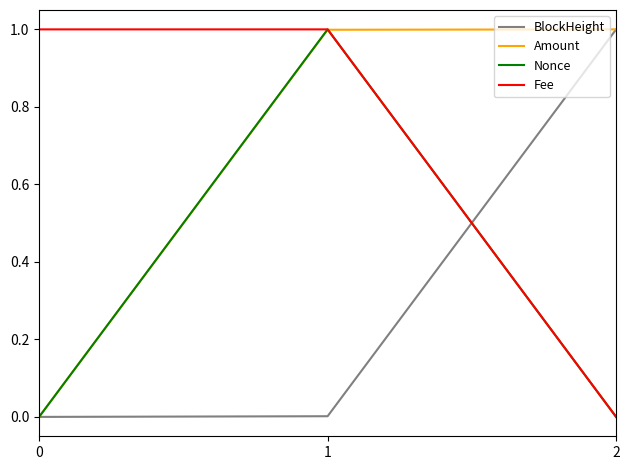

The Nonce series shows -0.6 at 0. True or false?

False